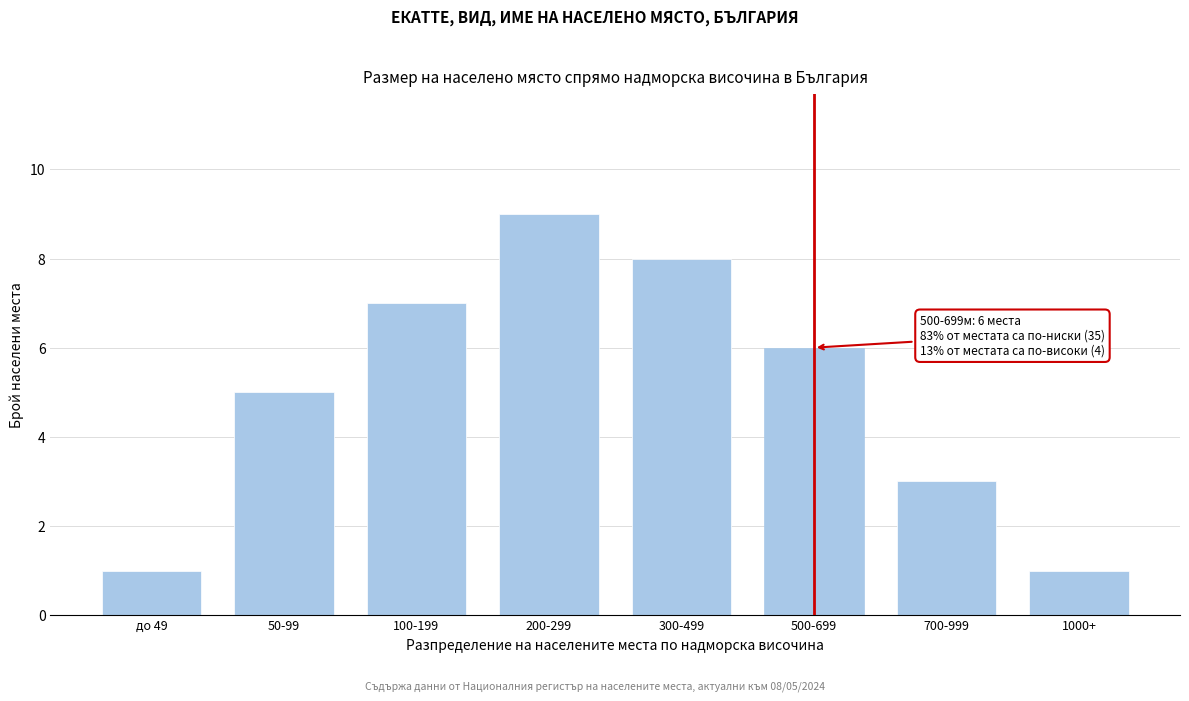

Reading right to left, transcribe all the data shown in this chart.

1000+=1	700-999=3	500-699=6	300-499=8	200-299=9	100-199=7	50-99=5	до 49=1